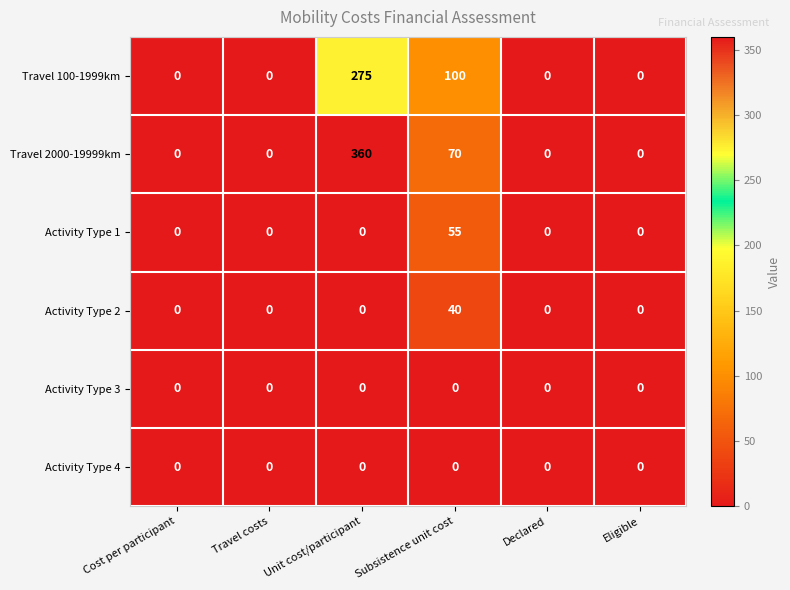

The value of Activity Type 1 at Travel costs is 24. True or false?

False